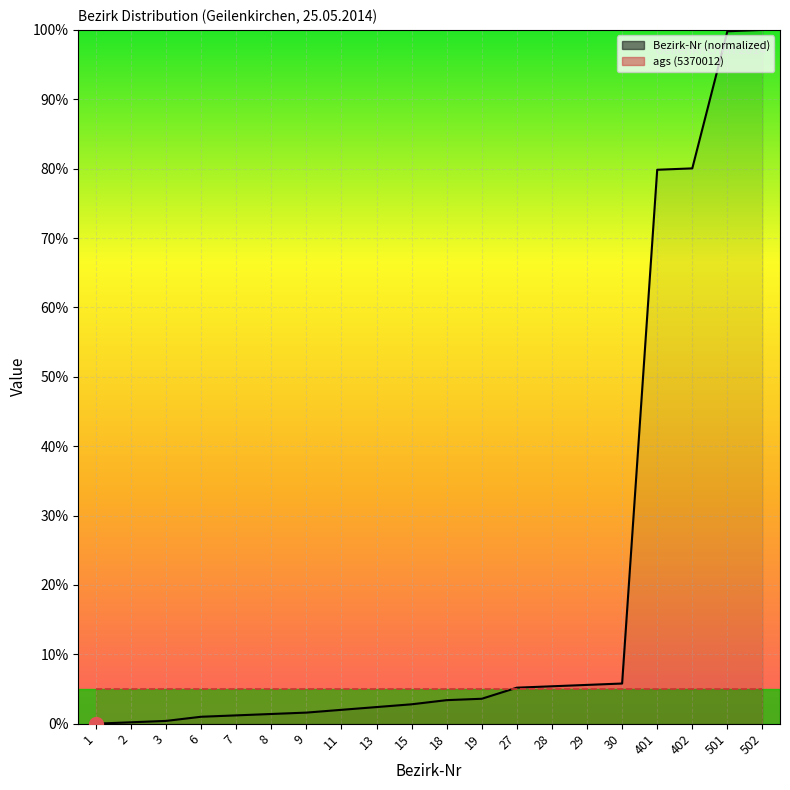

What is the change in value from 13 to 18?

+1.0